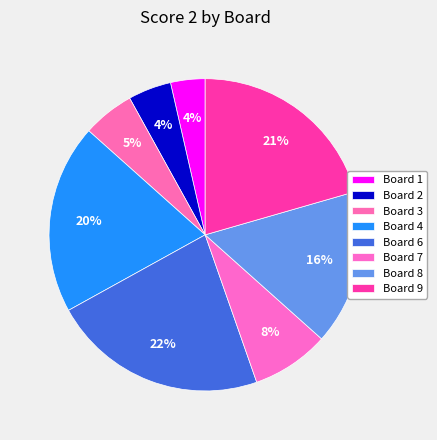

Is there a majority slice in this chart?

No